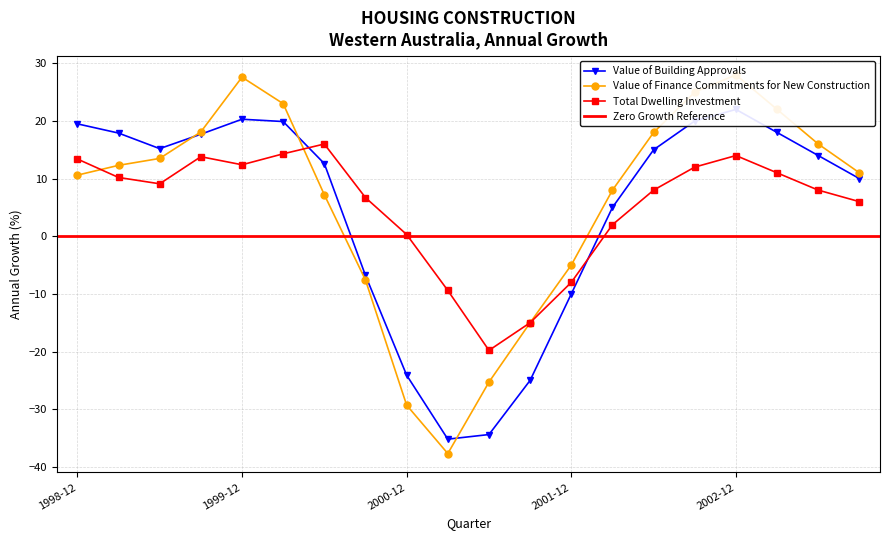

How many distinct data groups are displayed?

3